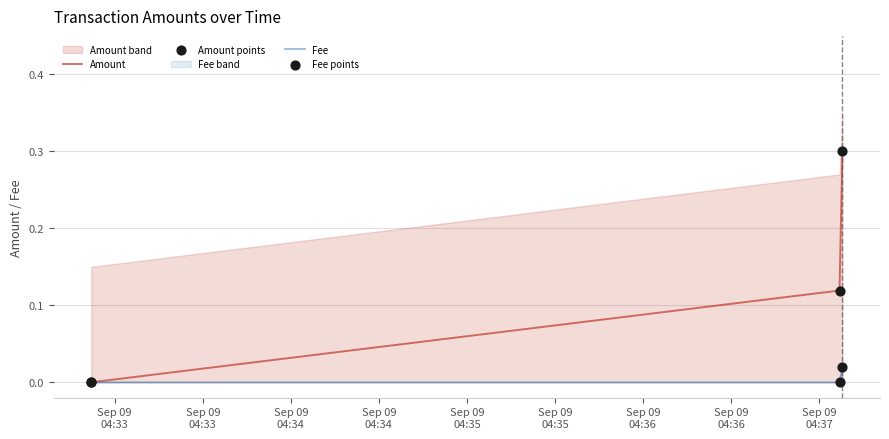

At how many categories does at least one series exceed 0?

2